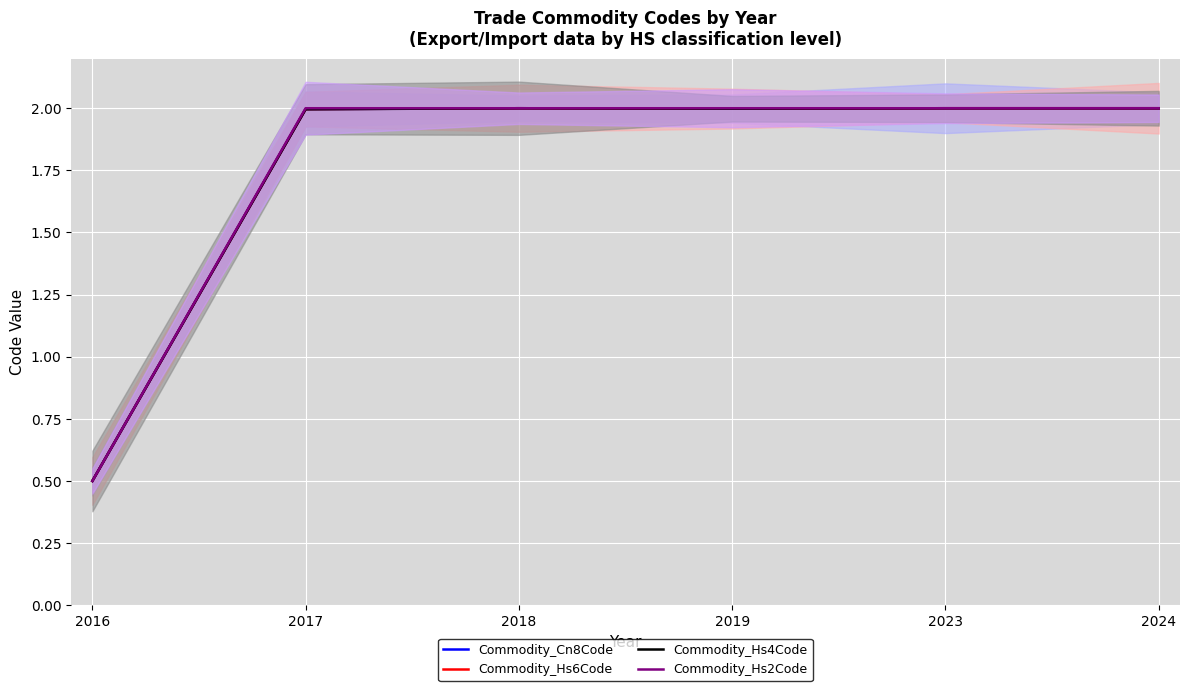

Reading right to left, extract all data points from this chart.

Commodity_Cn8Code: 2024=2.0	2023=2.0	2019=2.0	2018=2.0	2017=2.0	2016=0.5
Commodity_Hs6Code: 2024=2.0	2023=2.0	2019=2.0	2018=2.0	2017=2.0	2016=0.5
Commodity_Hs4Code: 2024=2.0	2023=2.0	2019=2.0	2018=2.0	2017=2.0	2016=0.5
Commodity_Hs2Code: 2024=2.0	2023=2.0	2019=2.0	2018=2.0	2017=2.0	2016=0.5